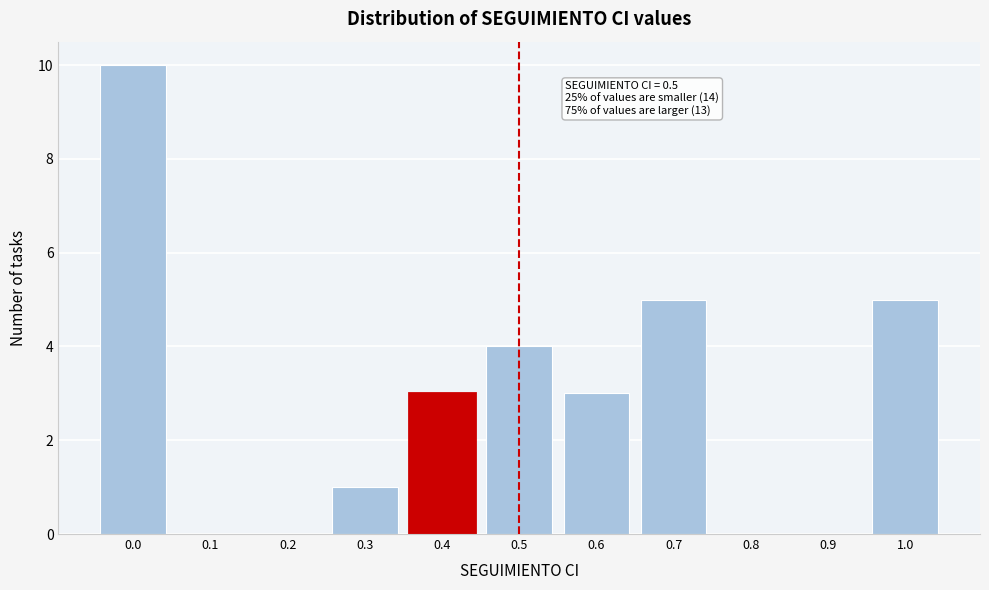

Reading left to right, extract all data points from this chart.

0.0=10	0.1=0	0.2=0	0.3=1	0.4=3	0.5=4	0.6=3	0.7=5	0.8=0	0.9=0	1.0=5